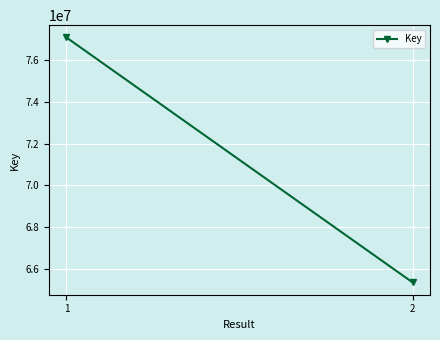

What value does the data have at 2, to the nearest 50?

65376500